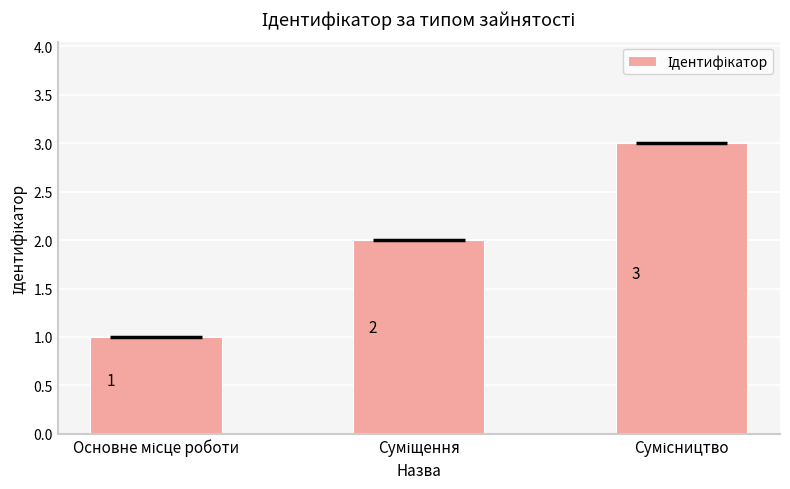

True or false: the data shows 3 at Суміщення.

False